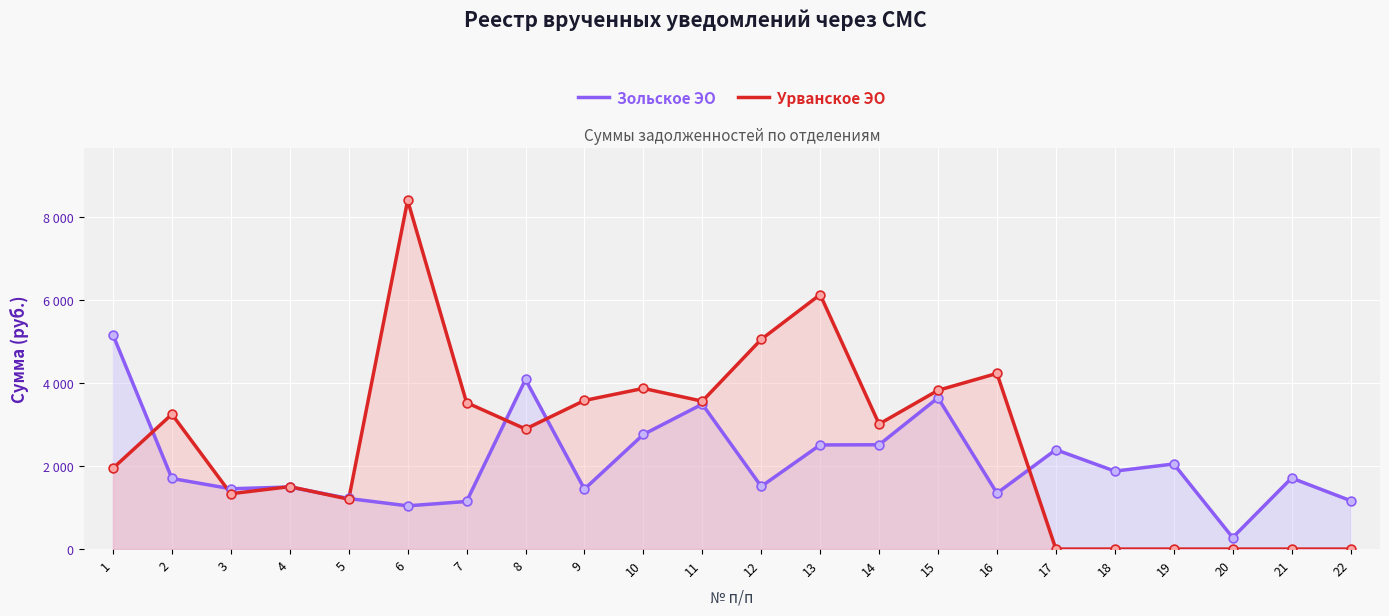

Which series has the largest total across all categories?

Урванское ЭО